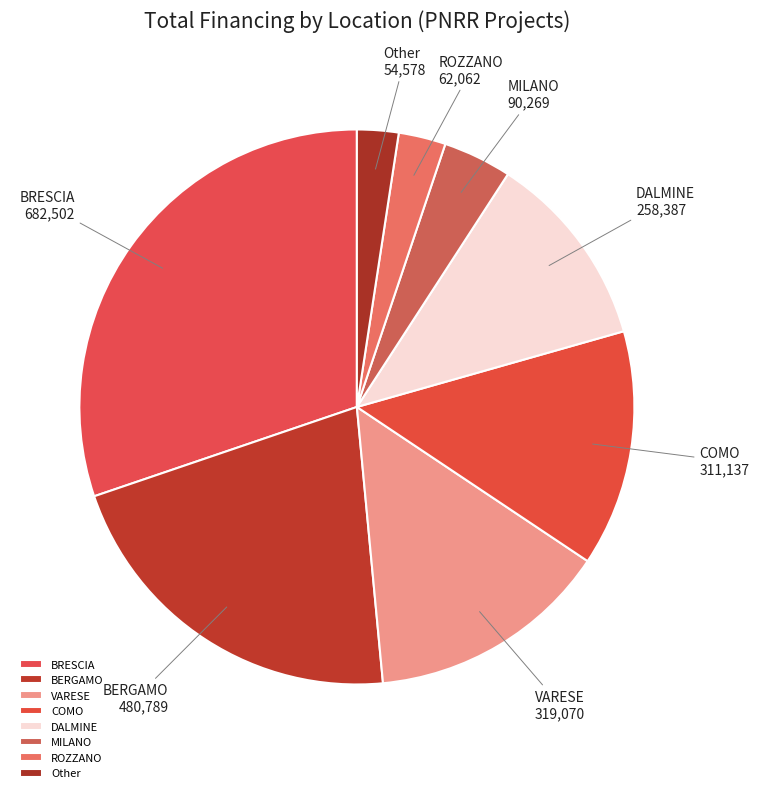

Which has a higher value, Other or MILANO?

MILANO